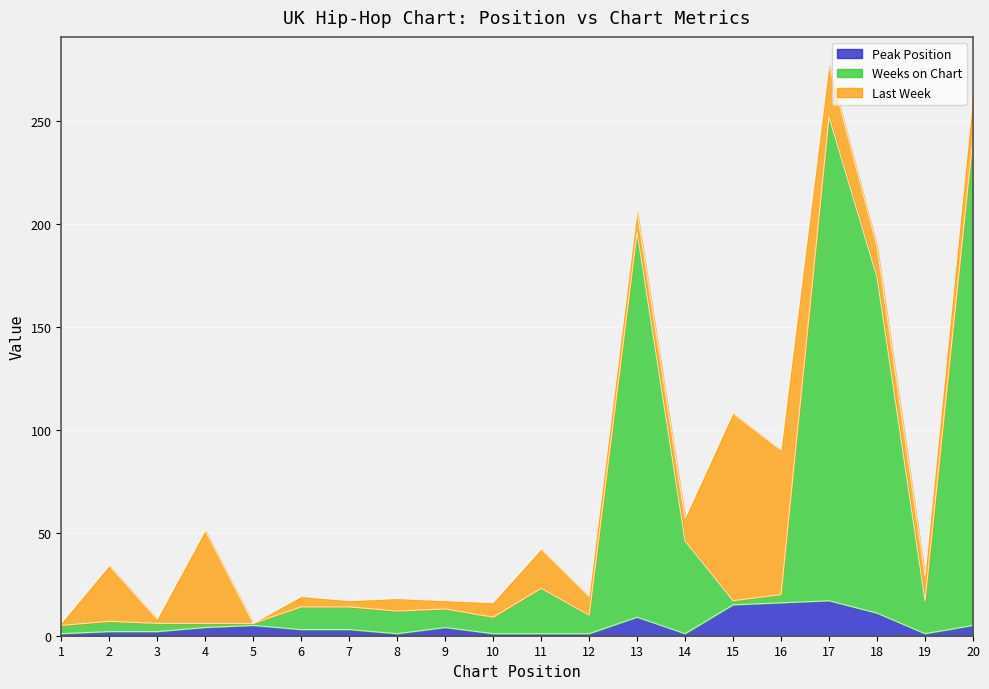

What are all the series names shown in the legend?

Peak Position, Weeks on Chart, Last Week